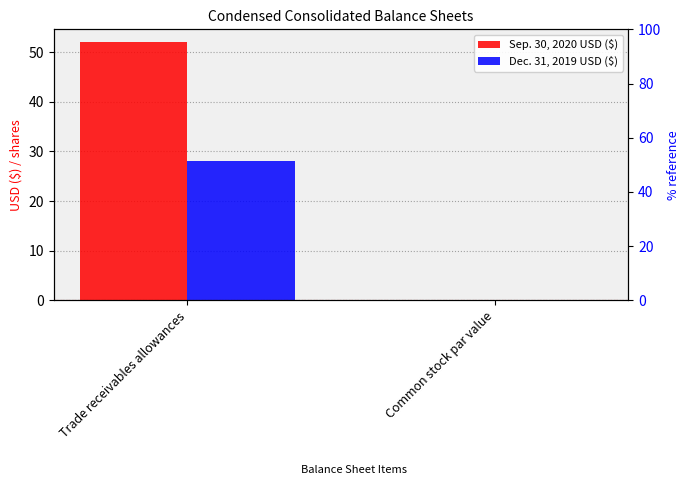

What is the sum of all Dec. 31, 2019 USD ($) values?

28.1